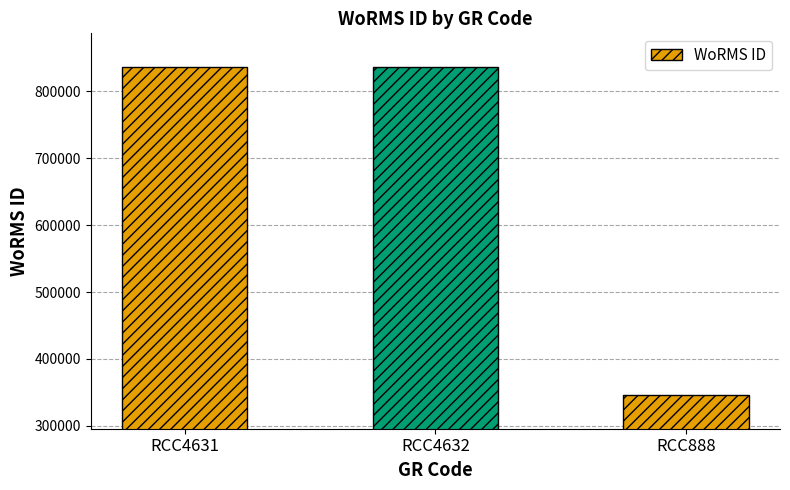

Count the values in the range 345504 to 836917.

3